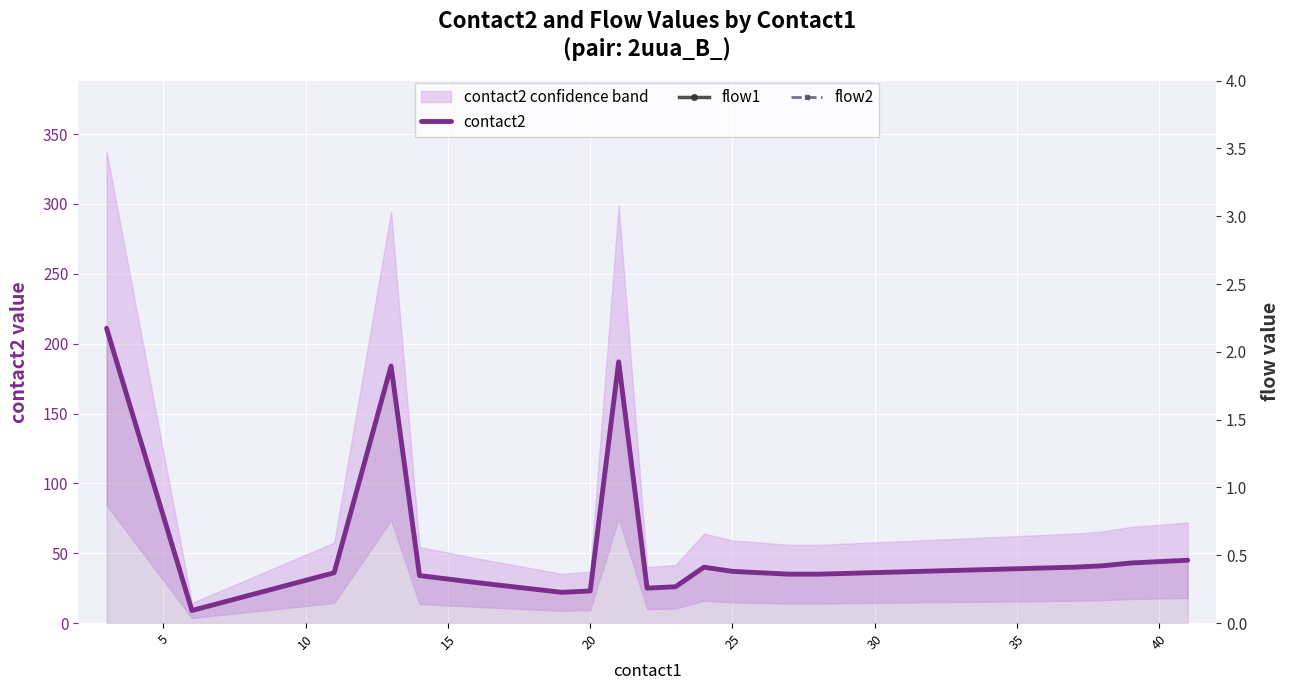

Which series has the largest range (max minus min)?

contact2